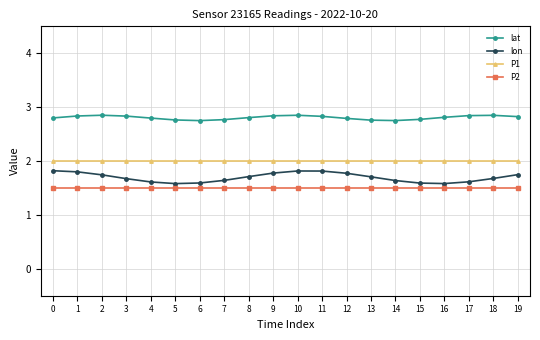

Which series has the widest spread of values?

lon